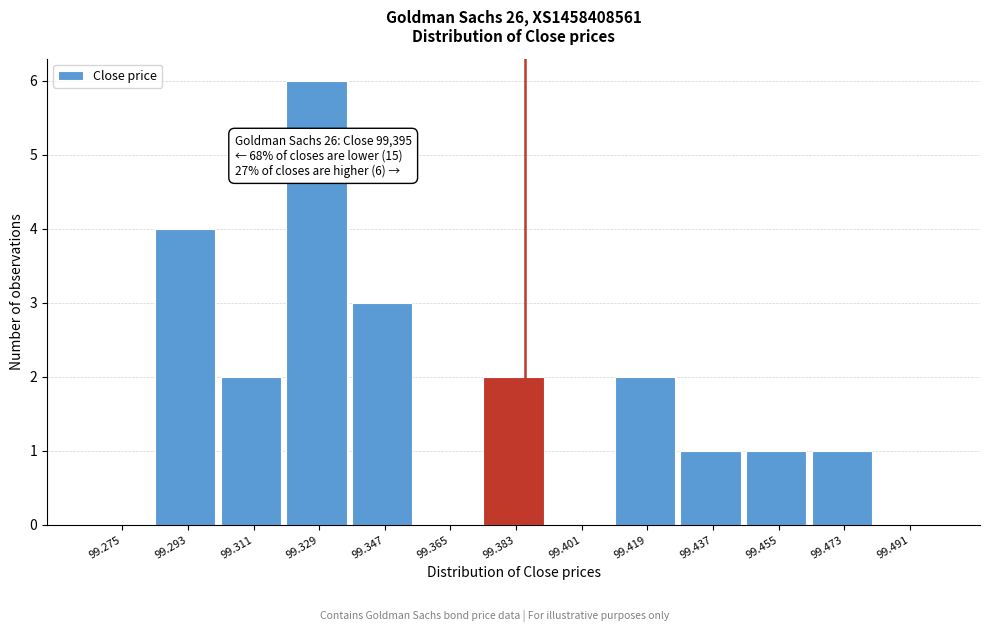

Reading left to right, list all the values displayed in this chart.

99.275=0	99.293=4	99.311=2	99.329=6	99.347=3	99.365=0	99.383=2	99.401=0	99.419=2	99.437=1	99.455=1	99.473=1	99.491=0